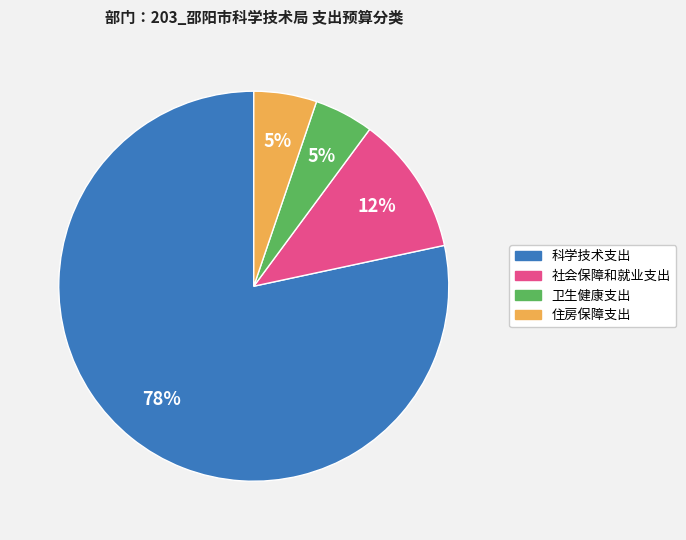

Do 住房保障支出 and 科学技术支出 together represent more than half of the pie?

Yes